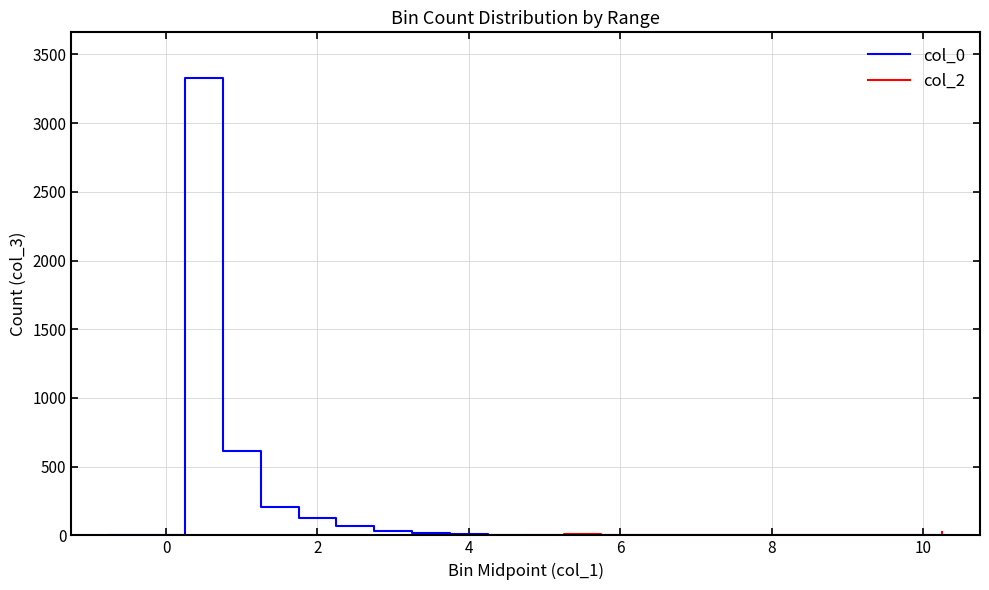

What is the sum of all col_2 values?

63